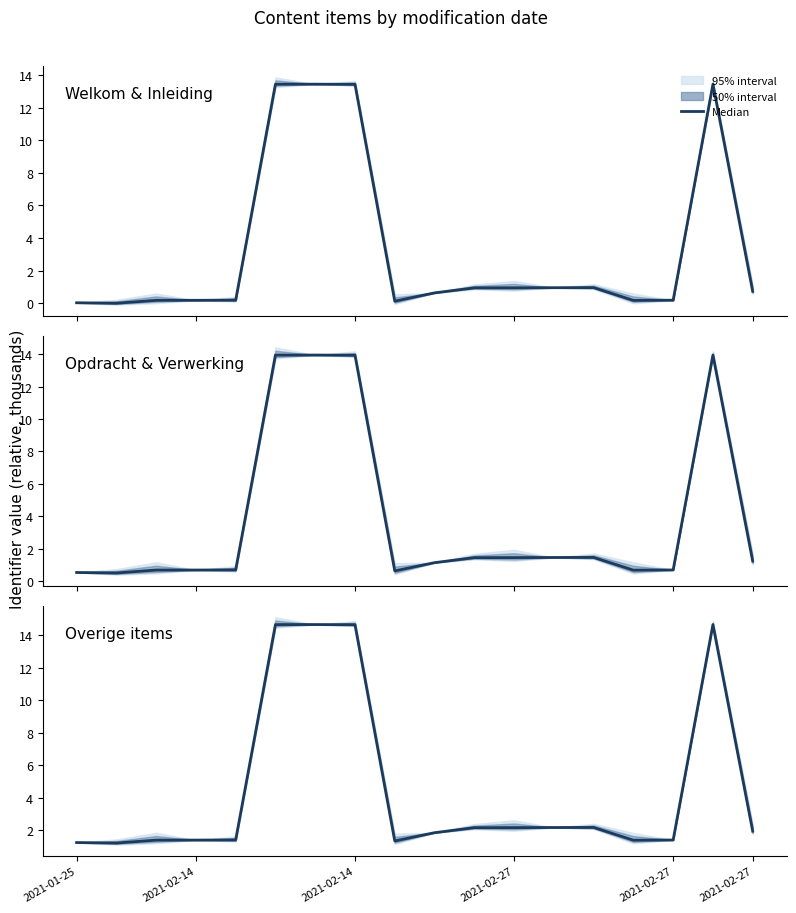

What is the value of the Opdracht & Verwerking point at the 8th from the left?

13.9